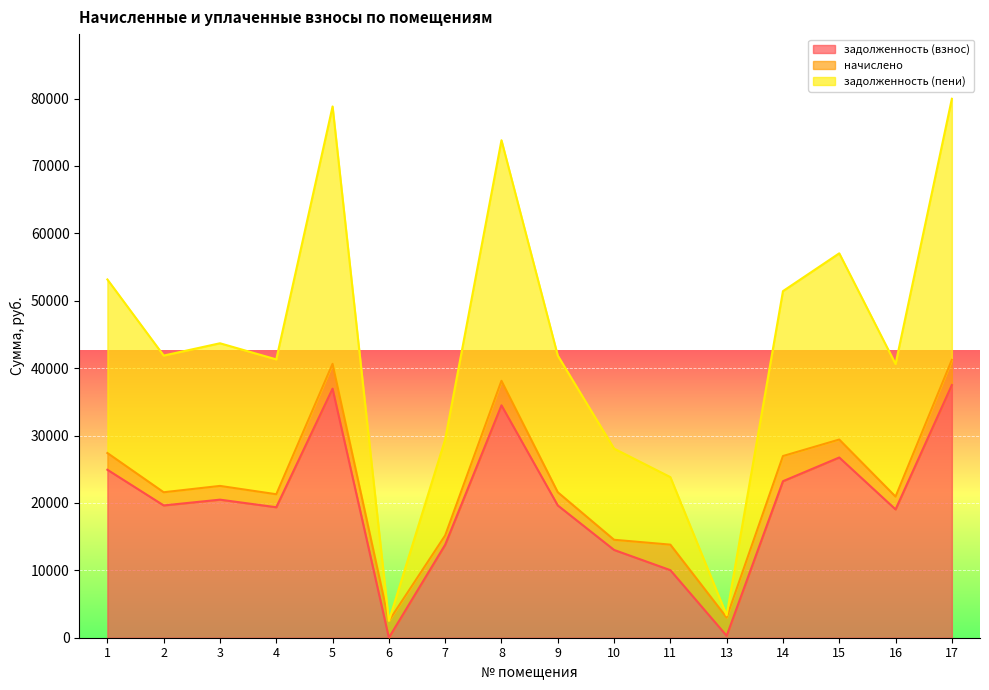

Which has a higher value, 1 or 17?

17